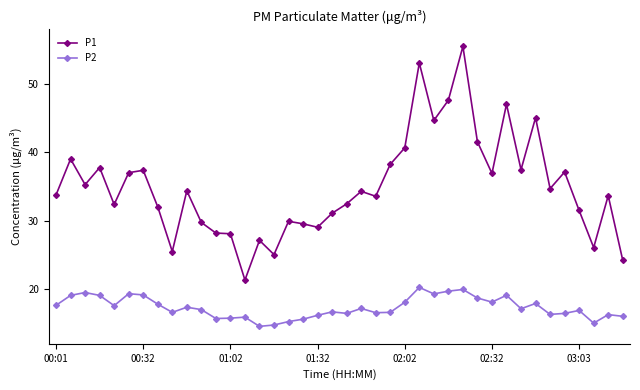

Rank the series by their average value, from highest to lowest.

P1, P2